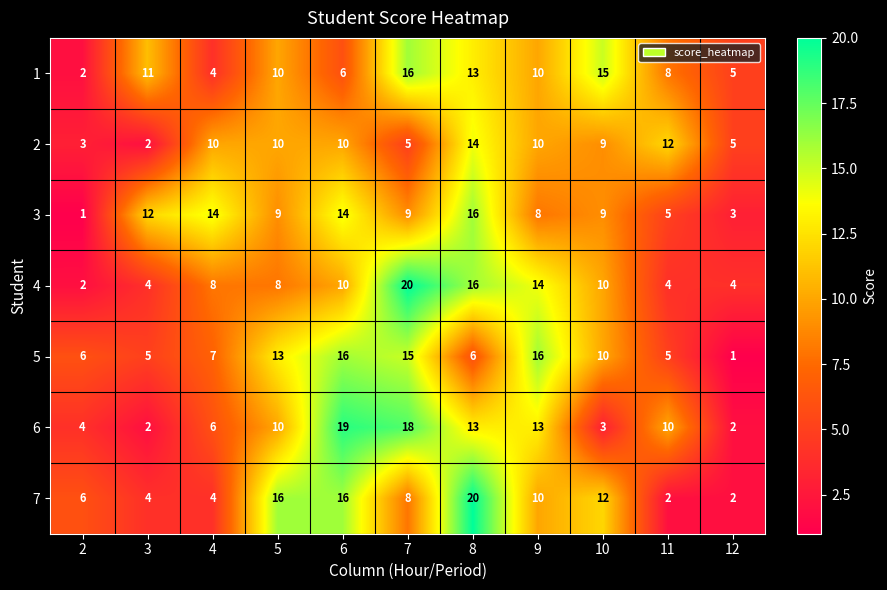

What is the difference between the 4 values at 6 and 2?

8